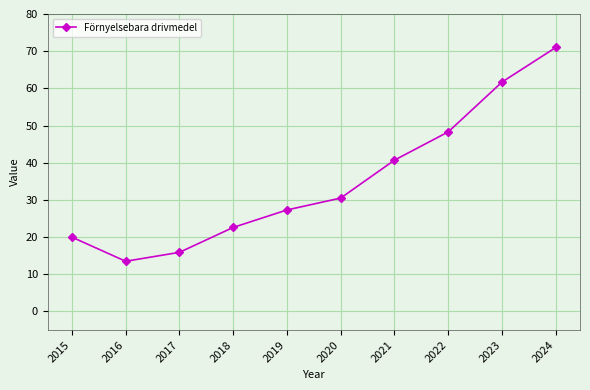

Which has a higher value, 2024 or 2023?

2024